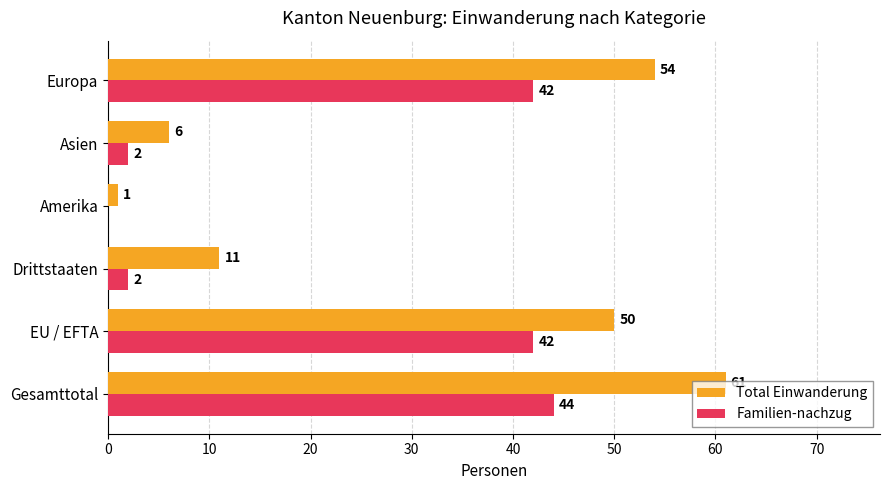

What is the greatest value displayed?

61